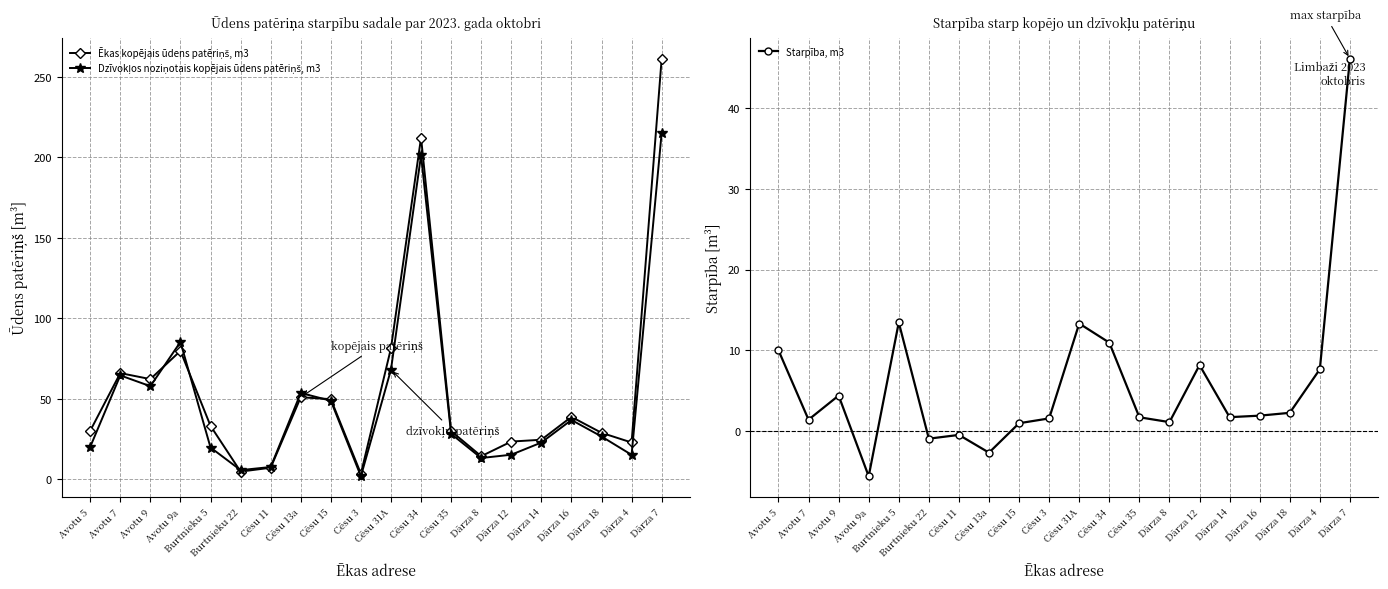

At which category does the chart reach its minimum across all series?

Avotu 9a